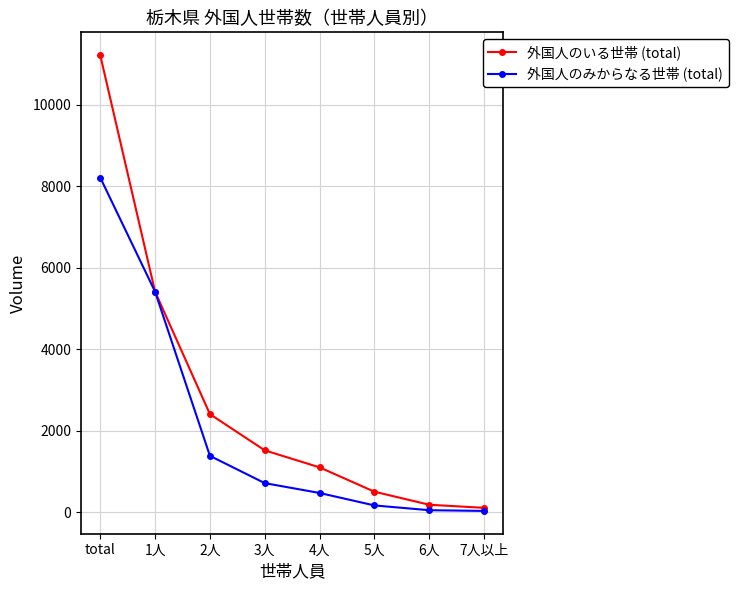

How many data points in 外国人のみからなる世帯 (total) are less than 712?

4